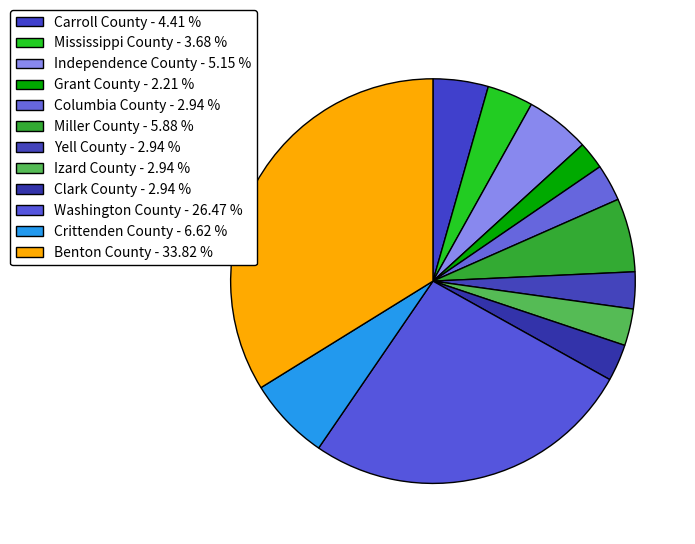

Count the number of slices in the pie.

12